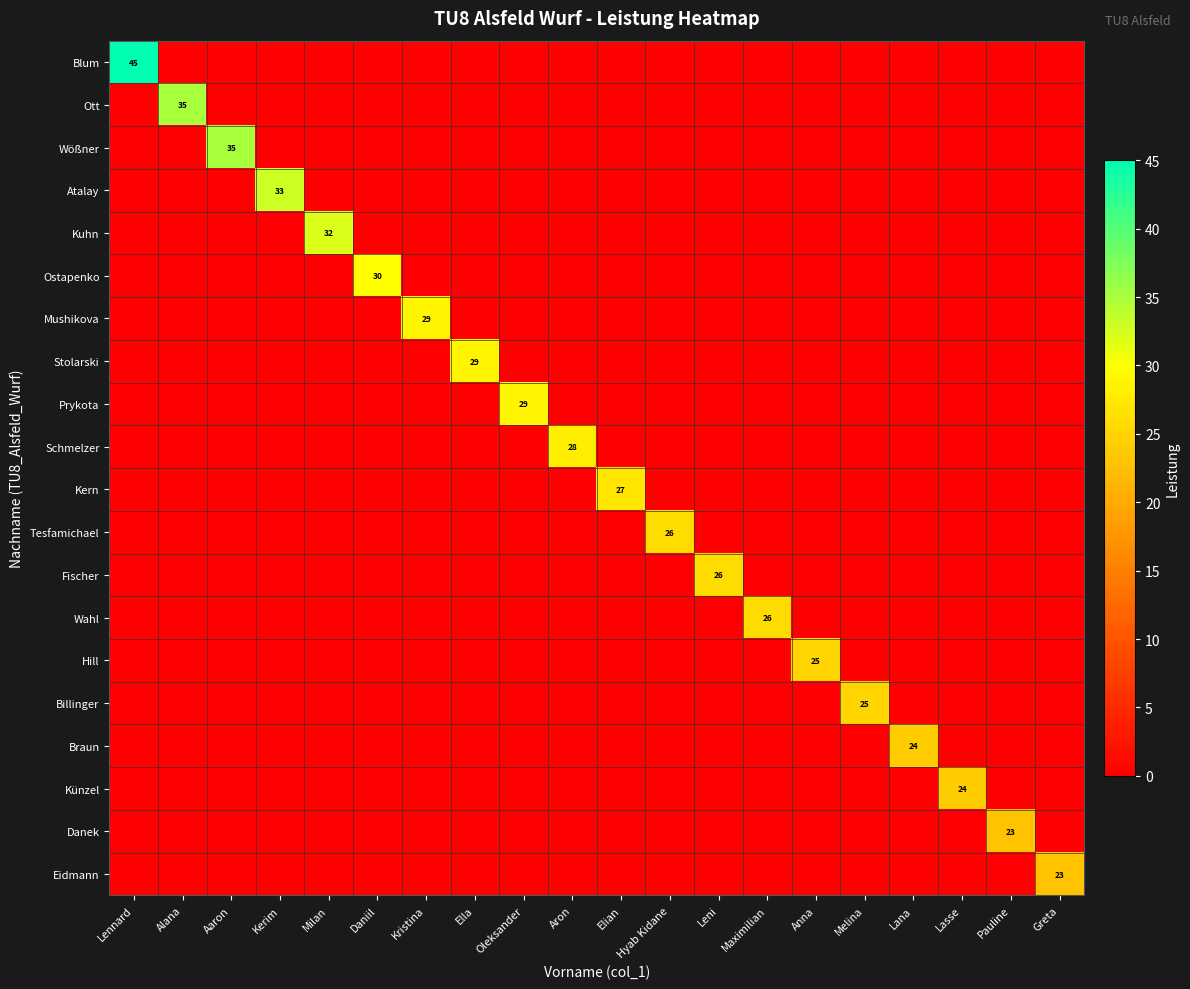

Rank the series at Hyab Kidane from lowest to highest value.

Blum, Ott, Wößner, Atalay, Kuhn, Ostapenko, Mushikova, Stolarski, Prykota, Schmelzer, Kern, Fischer, Wahl, Hill, Billinger, Braun, Künzel, Danek, Eidmann, Tesfamichael